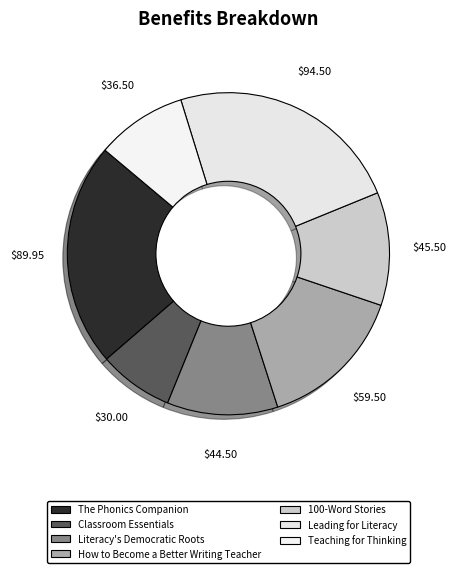

What percentage do Teaching for Thinking and 100-Word Stories together represent?

20.5%